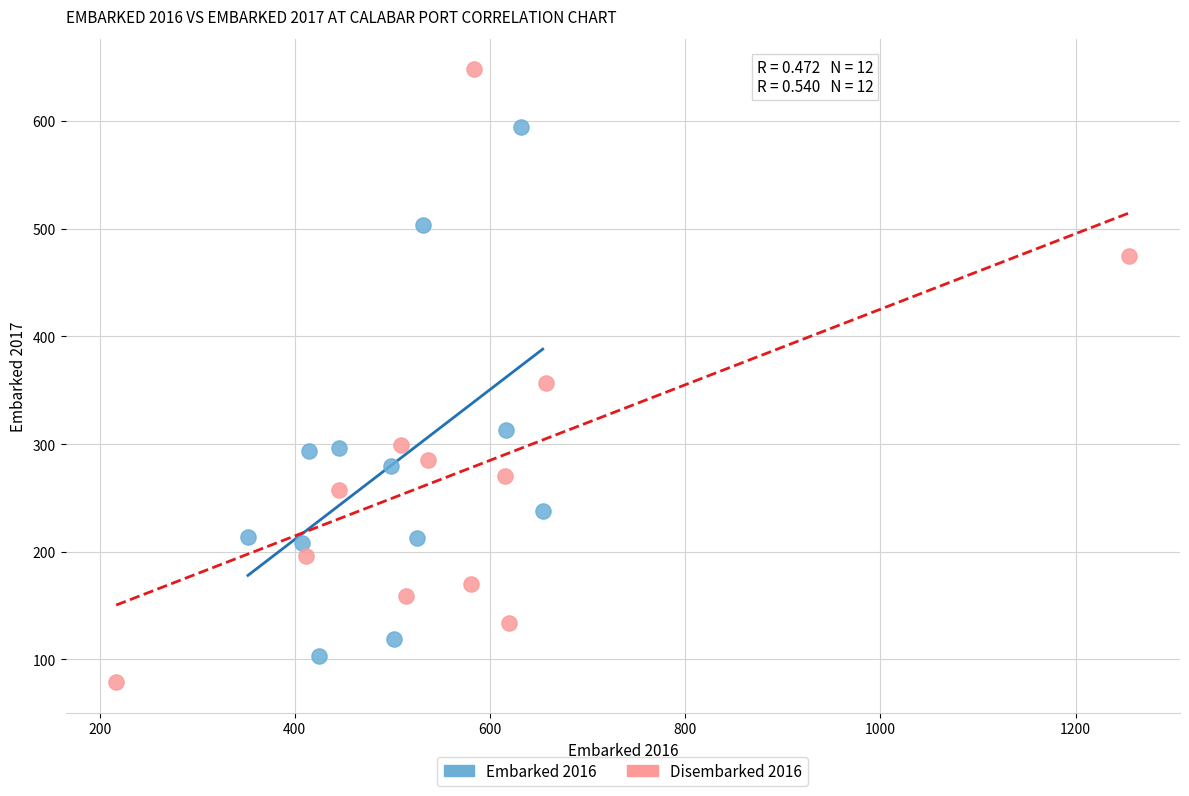

What are all the series names shown in the legend?

Embarked 2016, Disembarked 2016